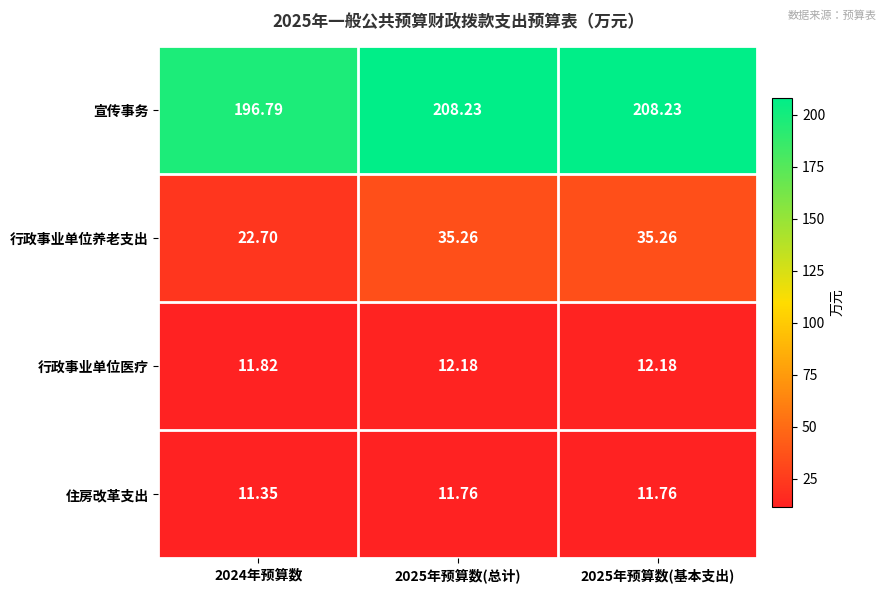

List the series in order of their peak value, highest first.

宣传事务, 行政事业单位养老支出, 行政事业单位医疗, 住房改革支出